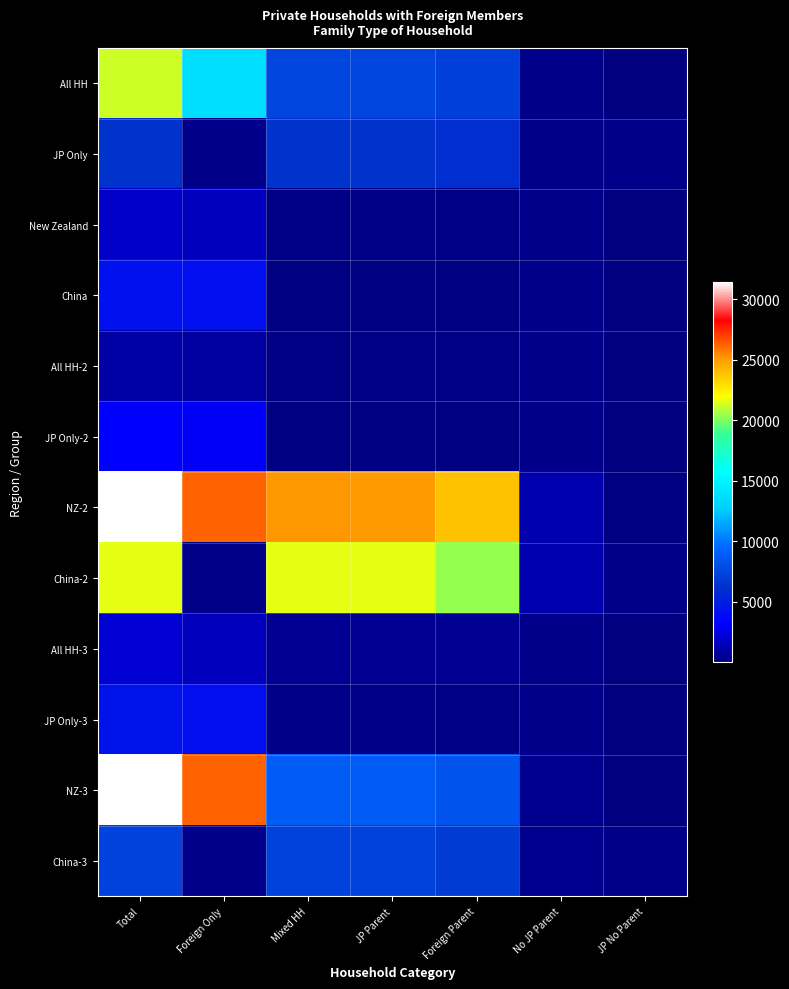

What is the difference between the All HH values at Mixed HH and JP Parent?

36.0